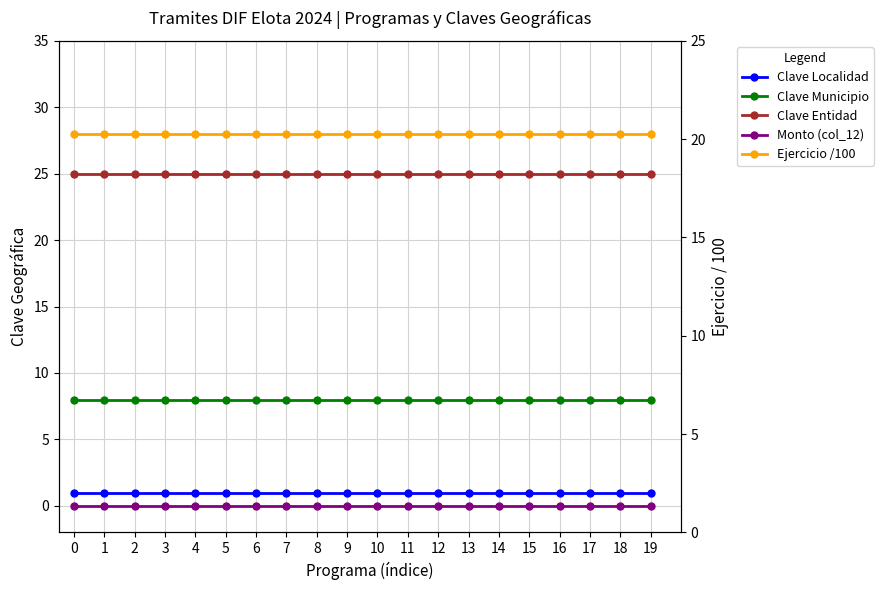

True or false: Clave Municipio and Ejercicio /100 intersect in this chart.

False